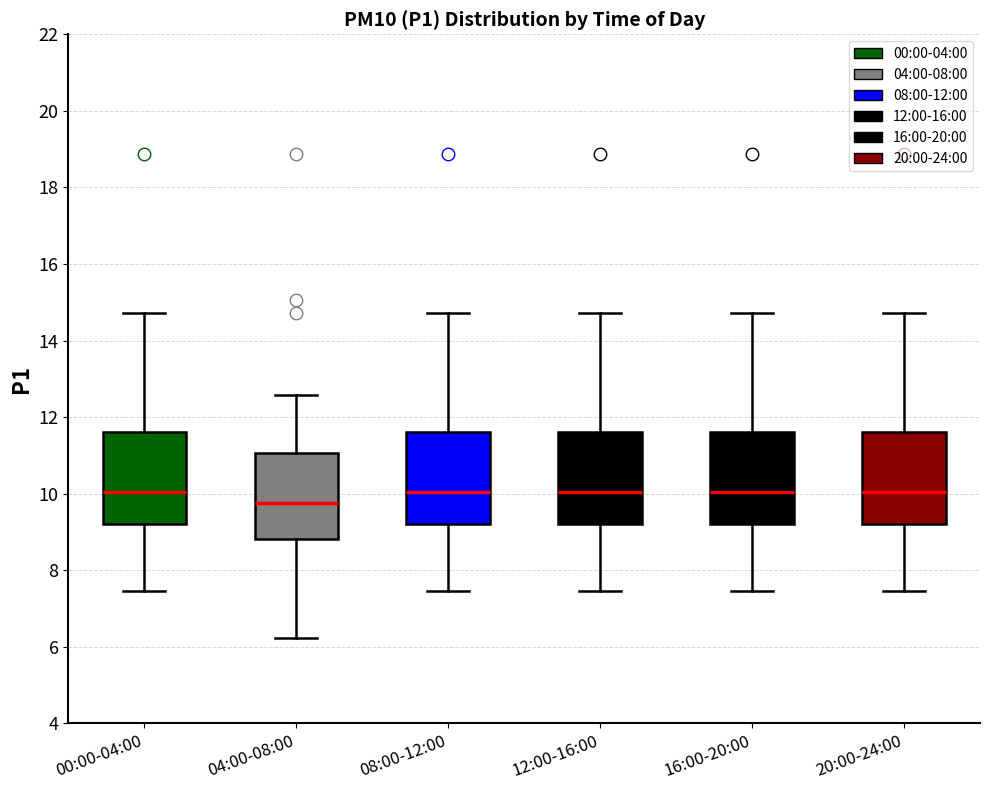

Which box has the lowest median line?

04:00-08:00